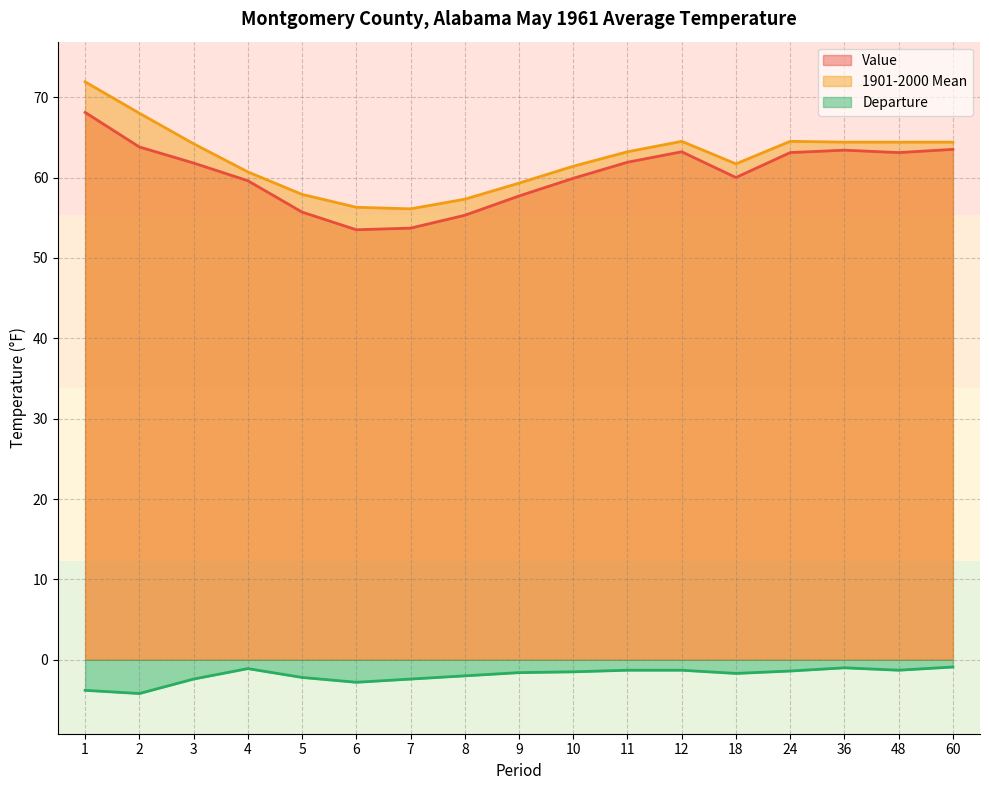

What is the value of the 1901-2000 Mean point at the 11th from the left?

63.2